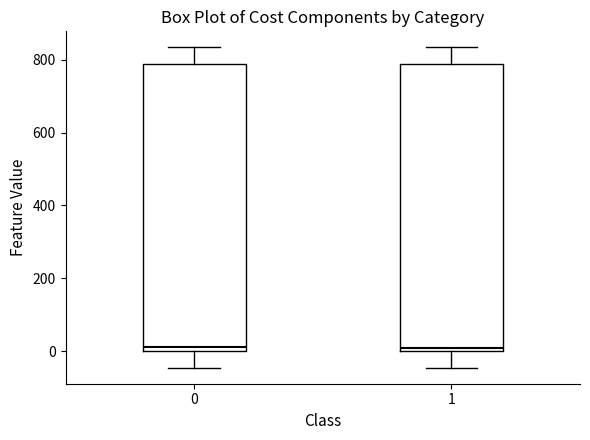

Where does the upper whisker of the box at x = 0 end on the y-axis? The values are not printed on the chart, so give them approximately, as read against the axis.

840